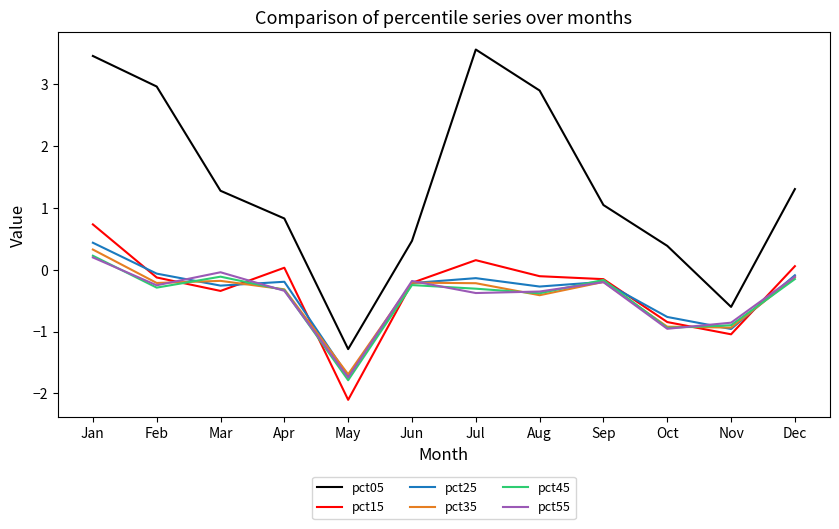

At which category is the sum across all series the highest?

Jan